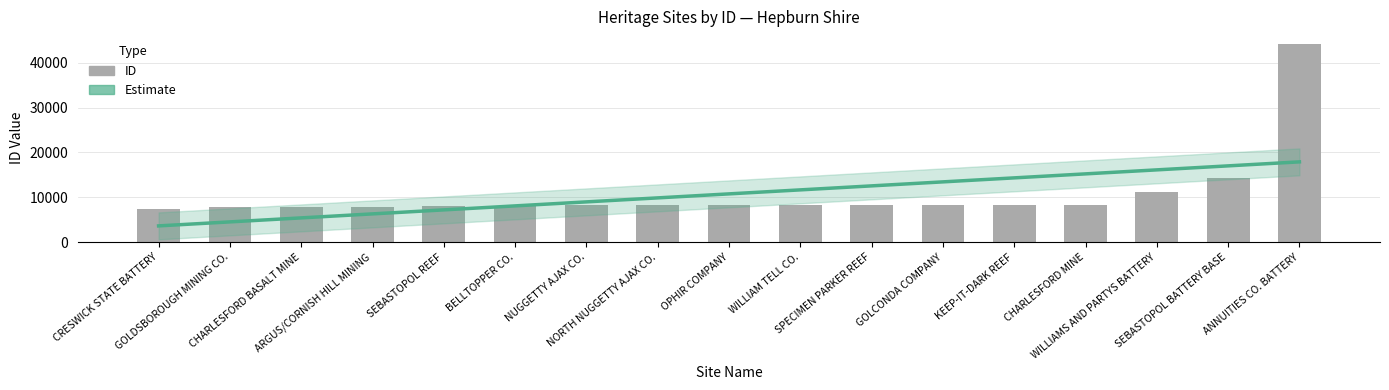

How many data points does each series have?

17